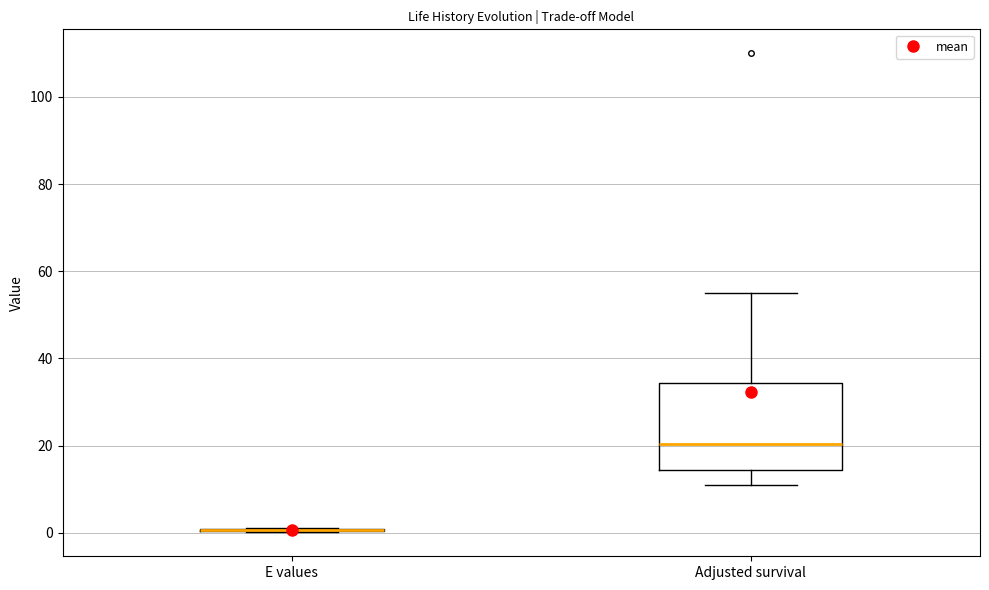

Reading left to right, transcribe this box plot: for each box, give where its median line is, the range the box spans, and where its two whiskers end, as read against the y-axis. The values are not printed on the chart, so give them approximately, as read against the axis.

E values: box collapsed to a line at 0, whiskers 0 to 2
Adjusted survival: median 20, box 14 to 34, whiskers 12 to 56